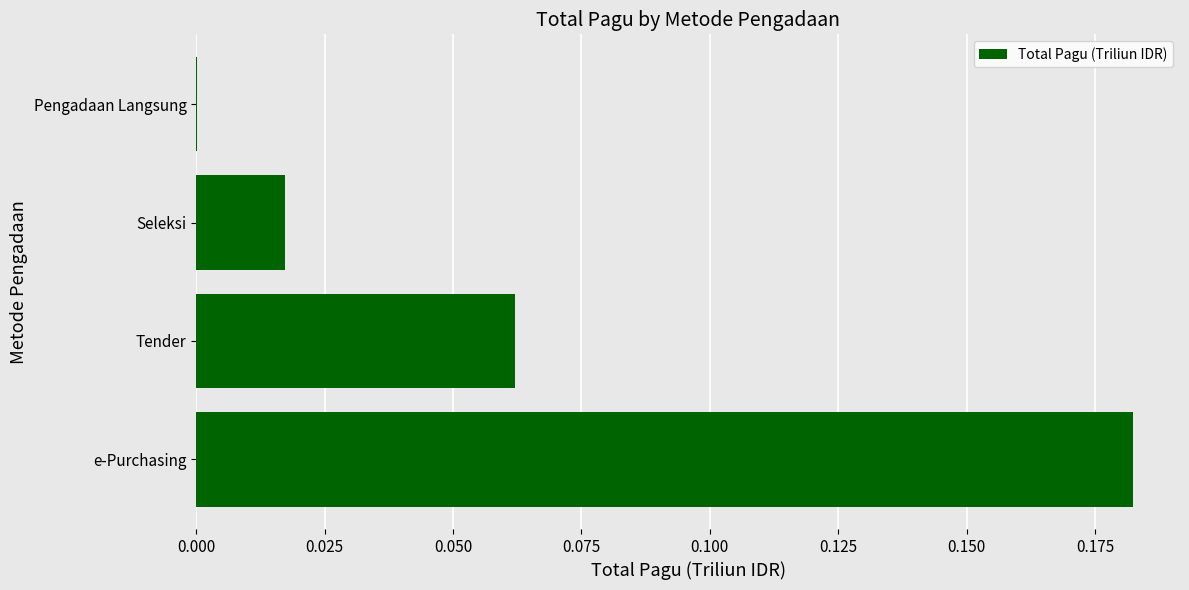

True or false: the data shows 0.0 at Seleksi.

True